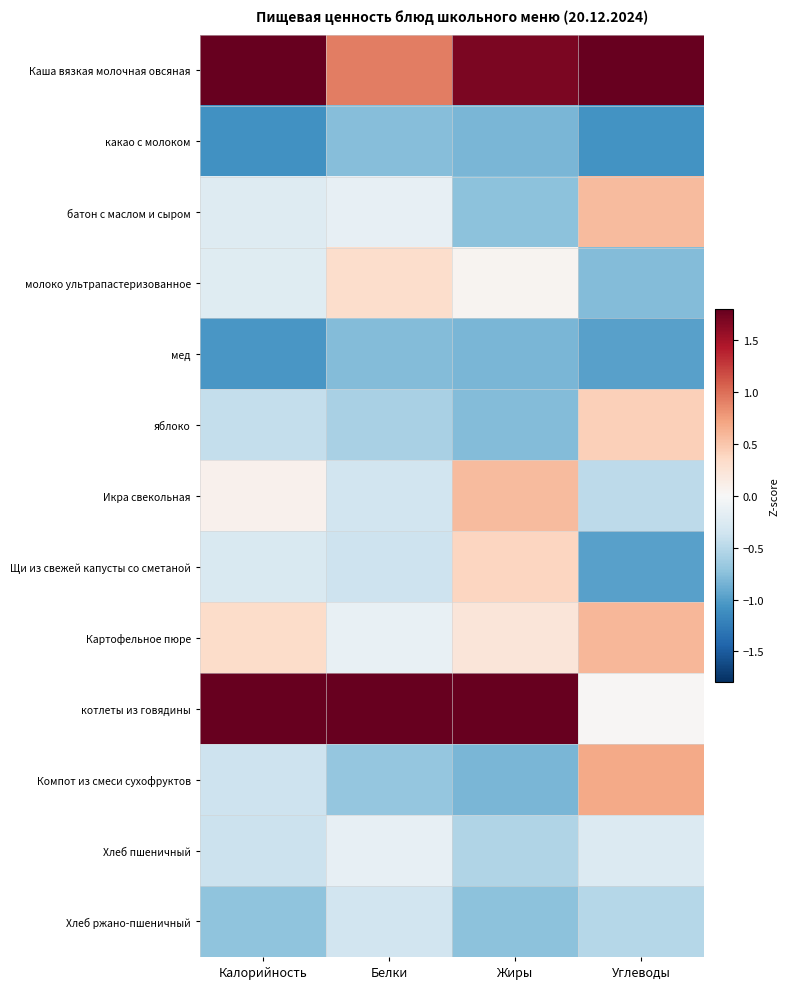

Reading right to left, what are all the values shown in this chart?

Каша вязкая молочная овсяная: Углеводы=2.7	Жиры=1.7	Белки=0.9	Калорийность=2.3
какао с молоком: Углеводы=-1.1	Жиры=-0.8	Белки=-0.8	Калорийность=-1.1
батон с маслом и сыром: Углеводы=0.6	Жиры=-0.7	Белки=-0.1	Калорийность=-0.2
молоко ультрапастеризованное: Углеводы=-0.8	Жиры=0.1	Белки=0.3	Калорийность=-0.2
мед: Углеводы=-1.0	Жиры=-0.8	Белки=-0.8	Калорийность=-1.1
яблоко: Углеводы=0.4	Жиры=-0.8	Белки=-0.6	Калорийность=-0.4
Икра свекольная: Углеводы=-0.5	Жиры=0.6	Белки=-0.4	Калорийность=0.1
Щи из свежей капусты со сметаной: Углеводы=-1.0	Жиры=0.4	Белки=-0.4	Калорийность=-0.3
Картофельное пюре: Углеводы=0.6	Жиры=0.2	Белки=-0.1	Калорийность=0.3
котлеты из говядины: Углеводы=0.0	Жиры=2.4	Белки=3.1	Калорийность=2.1
Компот из смеси сухофруктов: Углеводы=0.7	Жиры=-0.8	Белки=-0.7	Калорийность=-0.4
Хлеб пшеничный: Углеводы=-0.2	Жиры=-0.5	Белки=-0.1	Калорийность=-0.4
Хлеб ржано-пшеничный: Углеводы=-0.5	Жиры=-0.7	Белки=-0.4	Калорийность=-0.7